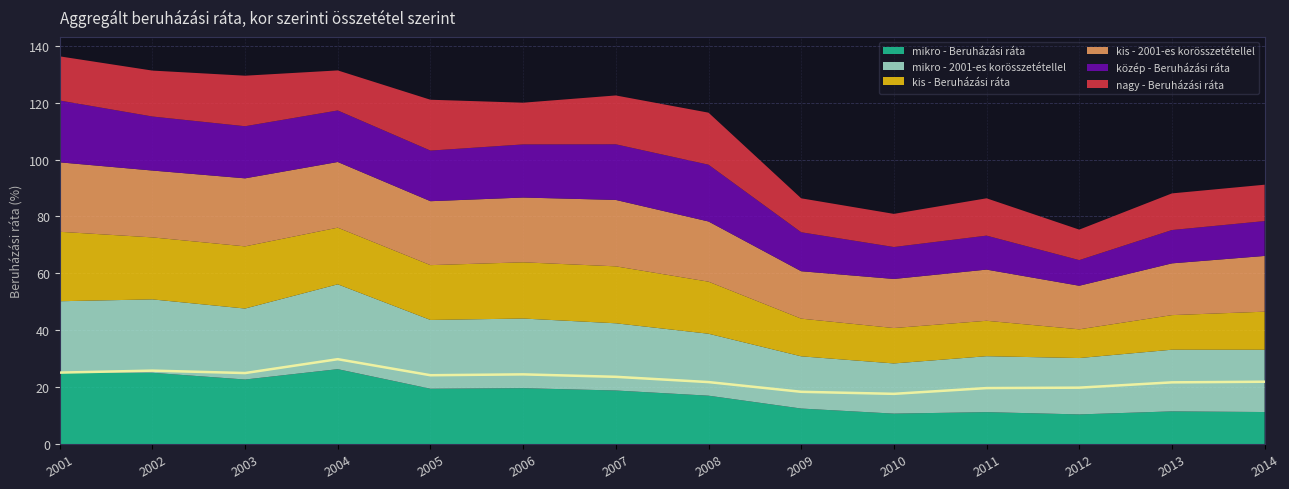

Reading right to left, what are all the values shown in this chart?

mikro - Beruházási ráta: 2014=11.2	2013=11.5	2012=10.4	2011=11.2	2010=10.7	2009=12.5	2008=17.0	2007=18.8	2006=19.6	2005=19.4	2004=26.3	2003=22.7	2002=25.0	2001=25.1
mikro - 2001-es korösszetétellel: 2014=21.9	2013=21.7	2012=19.8	2011=19.7	2010=17.6	2009=18.4	2008=21.8	2007=23.6	2006=24.5	2005=24.2	2004=29.8	2003=25.0	2002=25.8	2001=25.1
kis - Beruházási ráta: 2014=13.4	2013=12.2	2012=10.1	2011=12.5	2010=12.4	2009=13.2	2008=18.3	2007=20.0	2006=19.8	2005=19.3	2004=19.9	2003=21.9	2002=21.8	2001=24.4
kis - 2001-es korösszetétellel: 2014=19.6	2013=18.2	2012=15.3	2011=18.0	2010=17.3	2009=16.7	2008=21.2	2007=23.3	2006=22.8	2005=22.5	2004=23.1	2003=23.9	2002=23.5	2001=24.4
közép - Beruházási ráta: 2014=12.3	2013=11.7	2012=9.0	2011=11.9	2010=11.2	2009=13.7	2008=20.0	2007=19.6	2006=18.7	2005=17.8	2004=18.1	2003=18.3	2002=19.0	2001=21.7
nagy - Beruházási ráta: 2014=12.8	2013=12.9	2012=10.7	2011=13.1	2010=11.7	2009=11.9	2008=18.3	2007=17.2	2006=14.7	2005=17.9	2004=14.1	2003=17.8	2002=16.1	2001=15.5